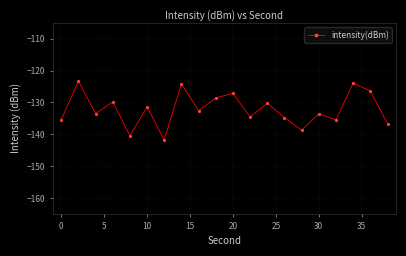

What is the smallest value displayed?

-141.8